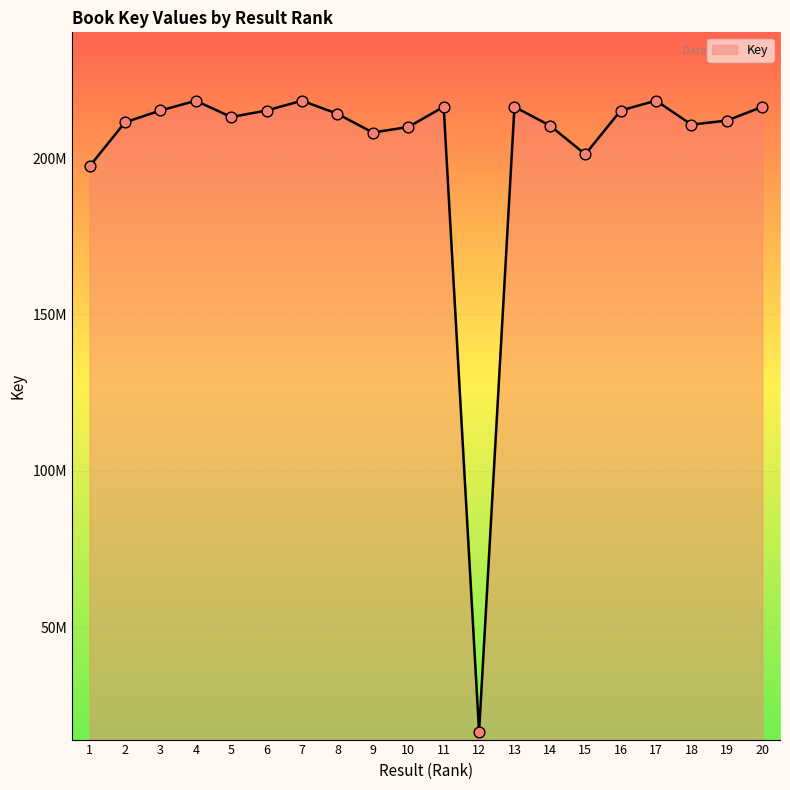

Does the chart have visible grid lines?

Yes